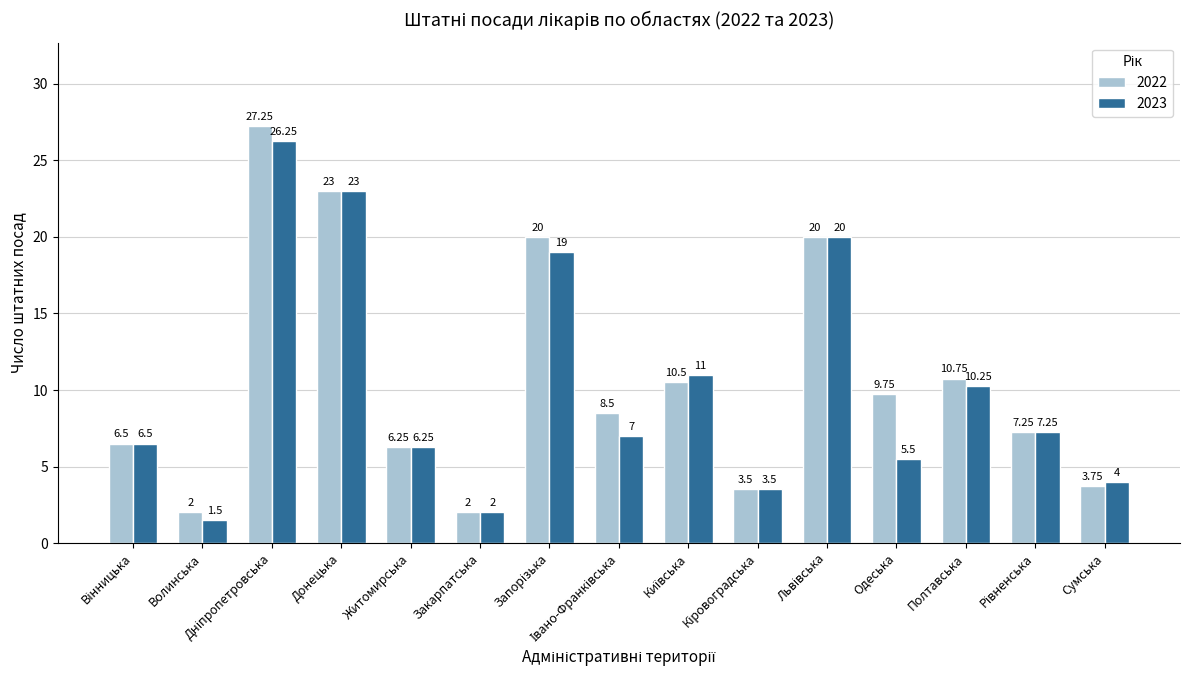

What is the average value of the 2022 series?

10.7